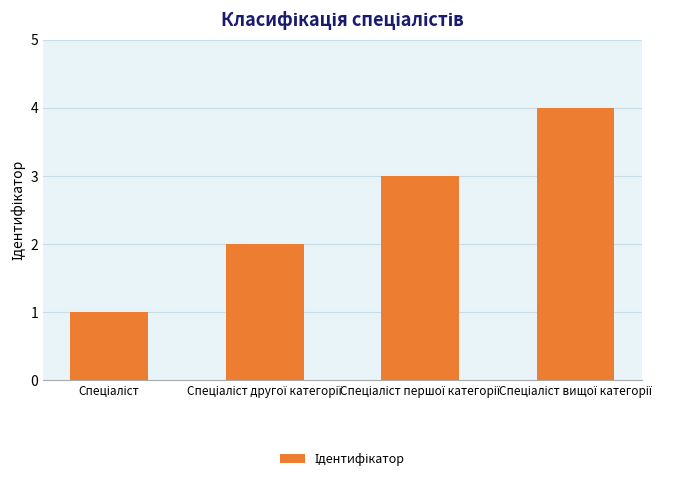

How many bars are there in total?

4